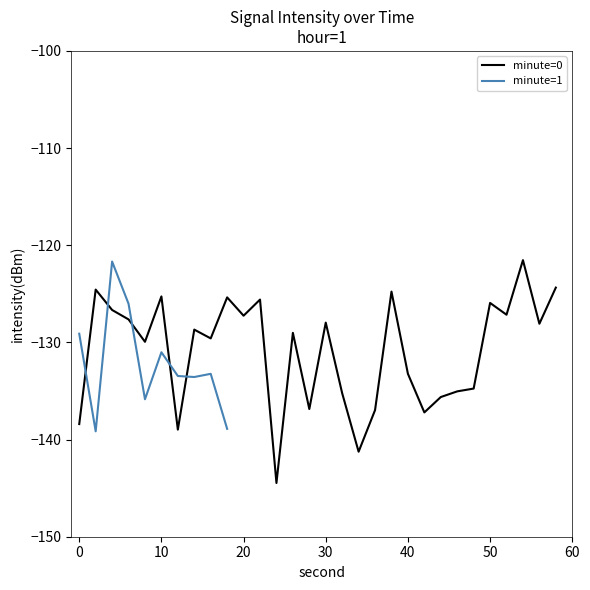

The value at 28 is -136.9. True or false?

True